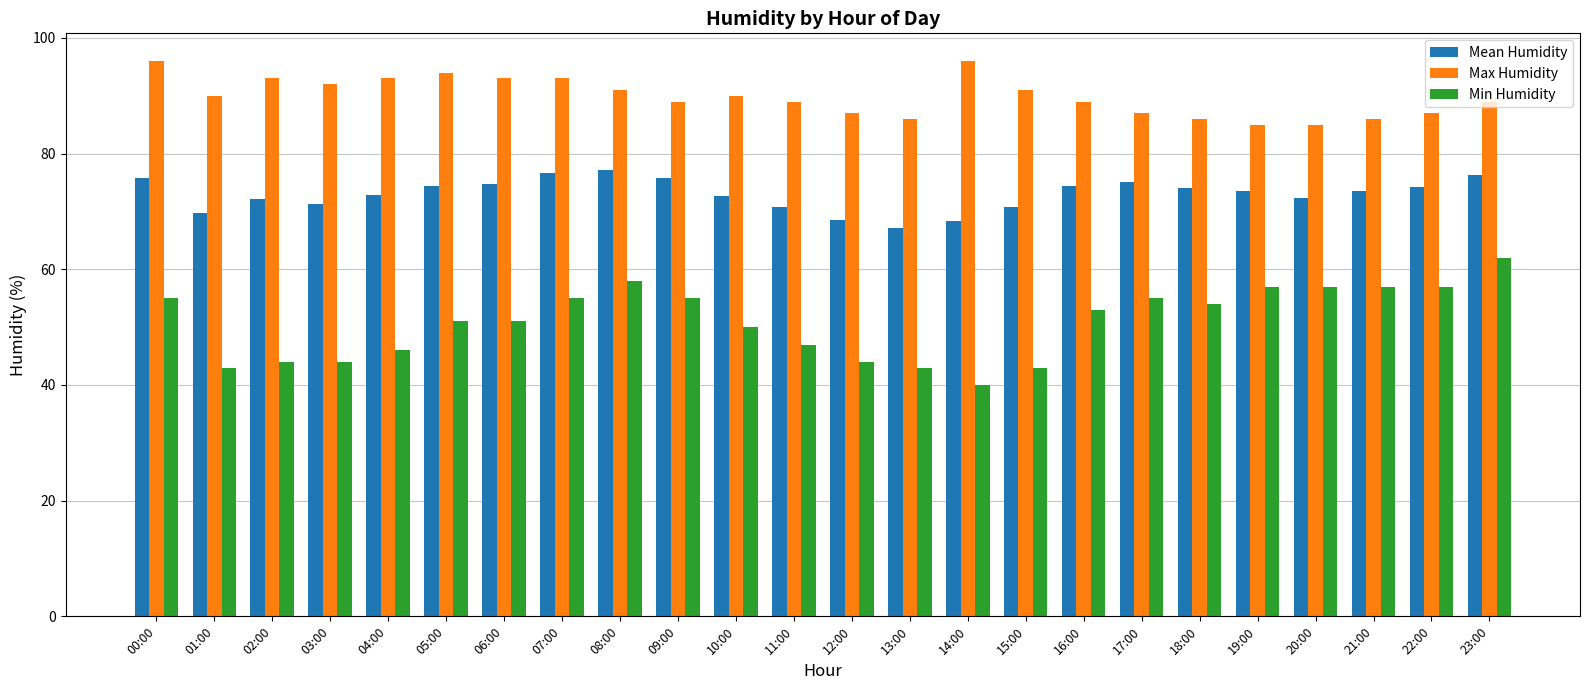

What is the difference between the second highest and minimum values in the Min Humidity series?

18.0